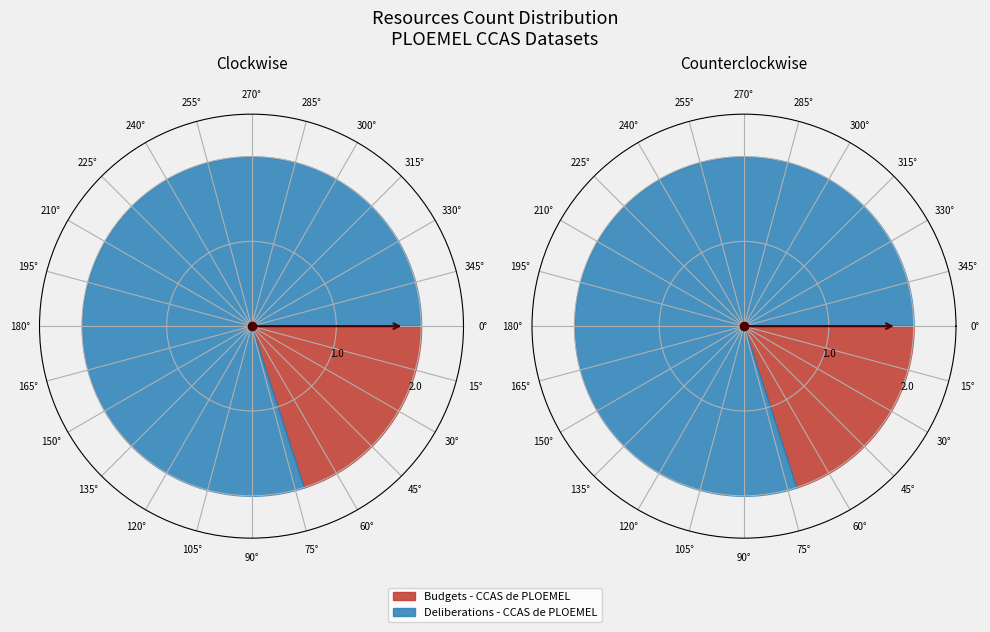

To the nearest percent, what portion does Budgets - CCAS de PLOEMEL represent?

20%